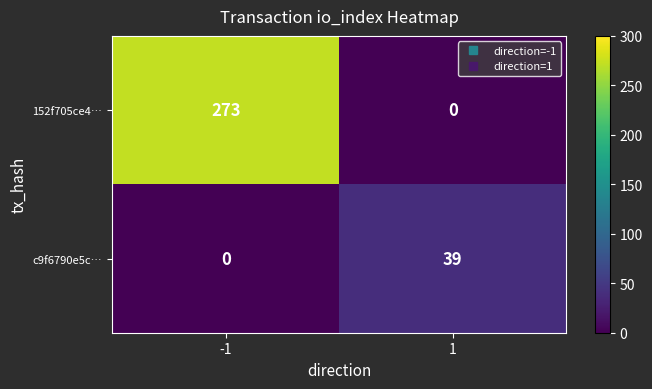

The 152f705ce4… series shows 273 at -1. True or false?

True